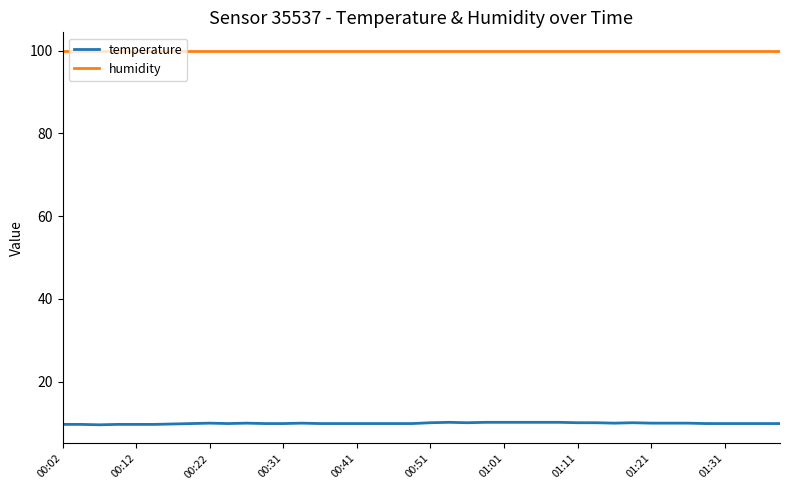

What is the lowest value of the temperature series?

9.6